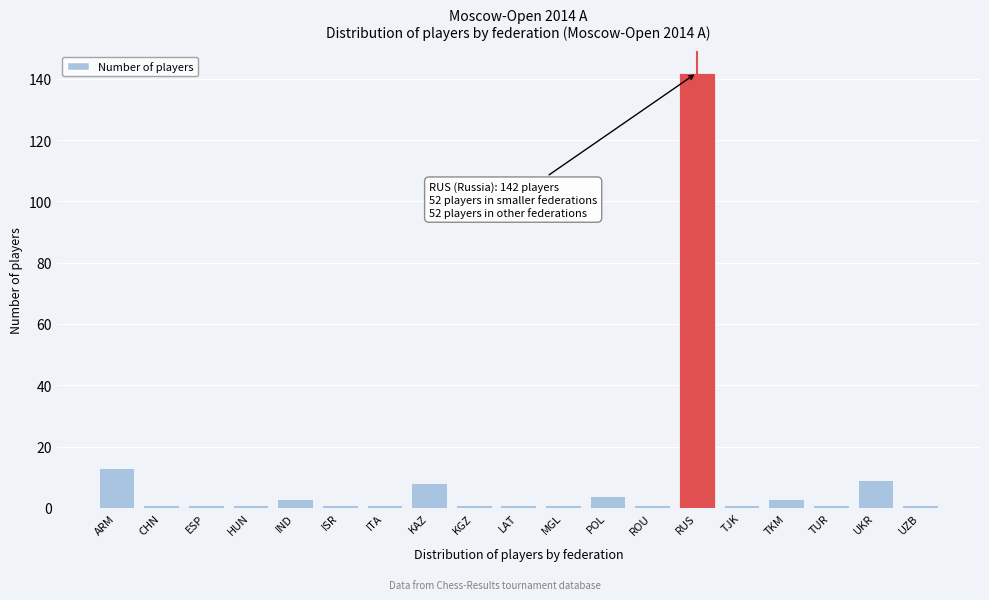

Reading left to right, extract all data points from this chart.

ARM=13	CHN=1	ESP=1	HUN=1	IND=3	ISR=1	ITA=1	KAZ=8	KGZ=1	LAT=1	MGL=1	POL=4	ROU=1	RUS=142	TJK=1	TKM=3	TUR=1	UKR=9	UZB=1